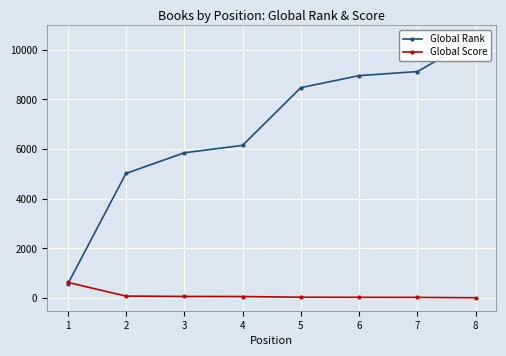

What is the minimum value shown in the chart?

15